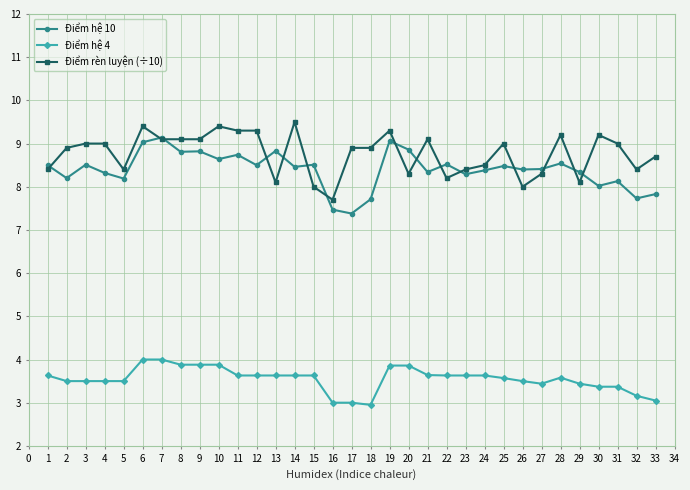

What is the smallest value displayed?

3.0